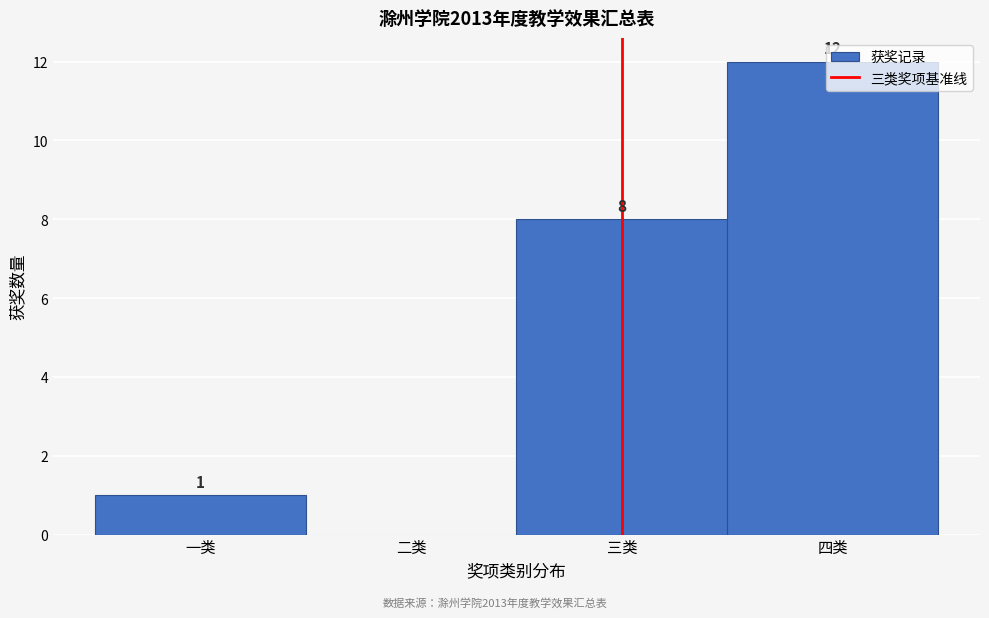

The chart shows a value of 8 at 三类. True or false?

True